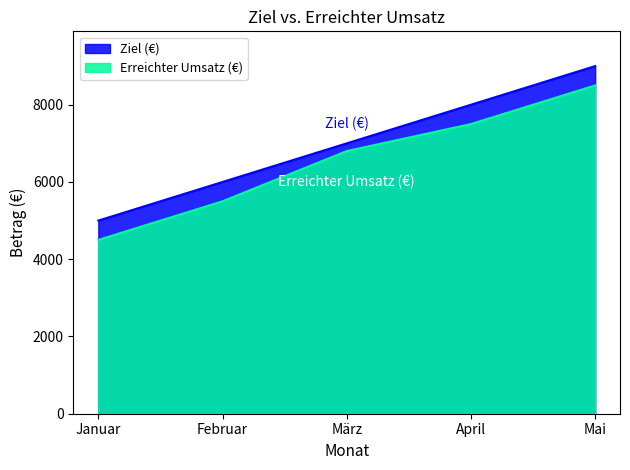

The value of Ziel (€) at Januar is 5000. True or false?

True